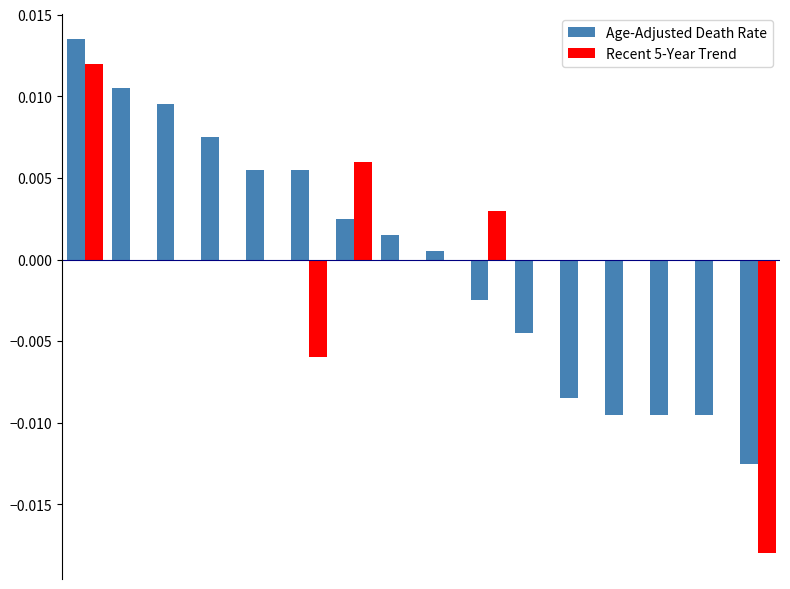

Are the bars grouped side by side (vs. stacked)?

Yes